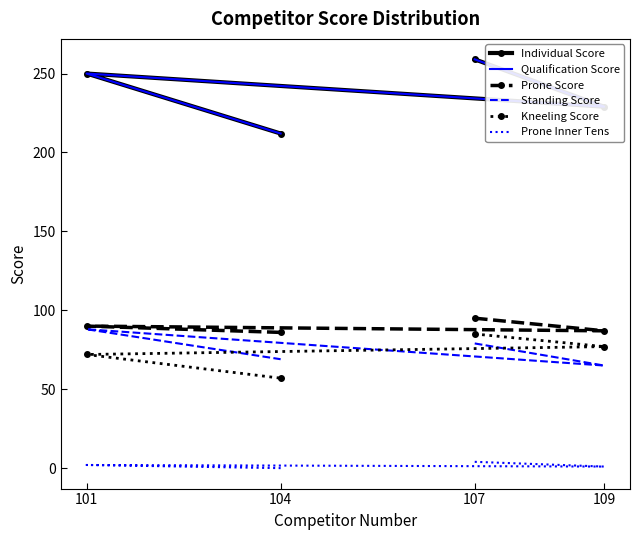

True or false: Qualification Score and Individual Score cross at least once.

False